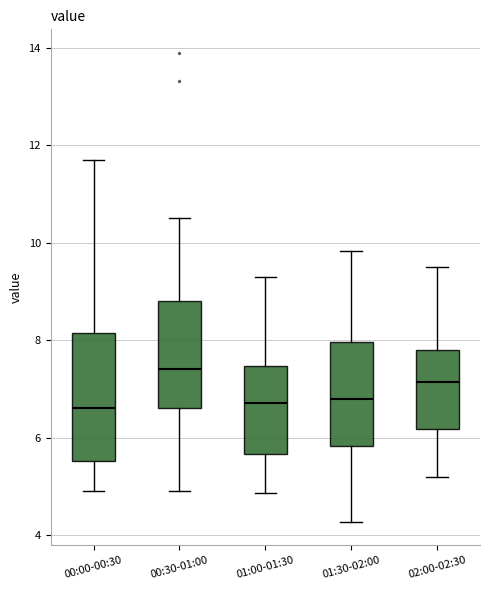

Where does the median line of the box for 01:30-02:00 sit on the y-axis? The values are not printed on the chart, so give them approximately, as read against the axis.

6.8